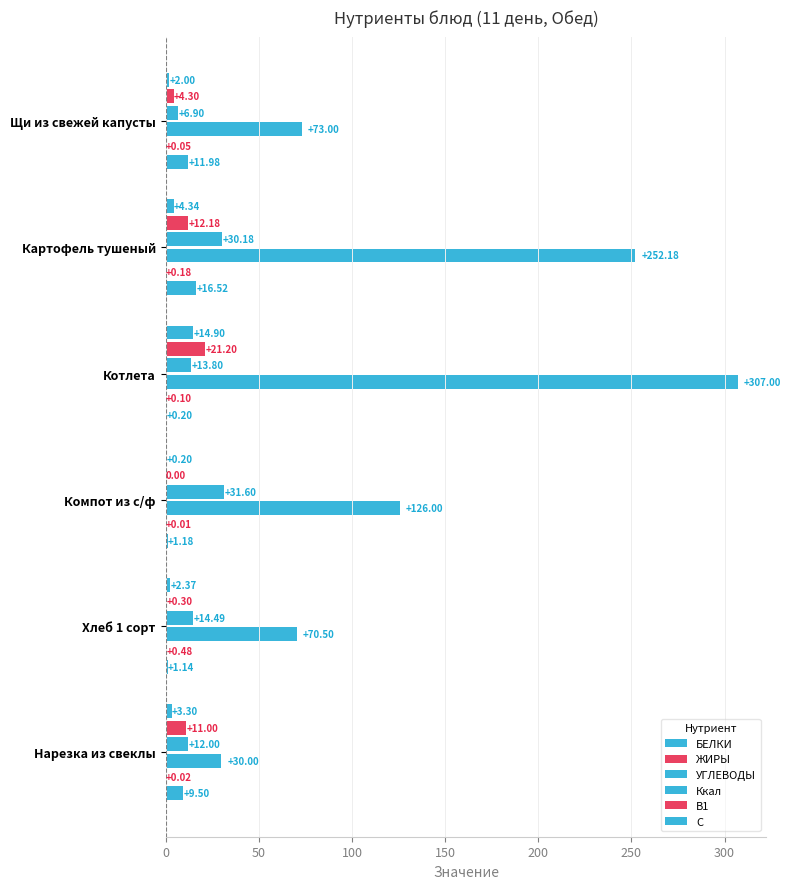

How many data points does each series have?

6